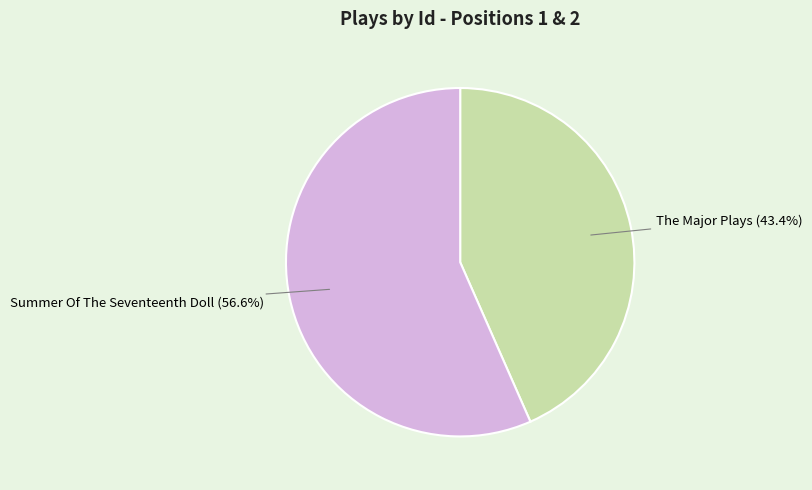

How many slices are in this pie chart?

2